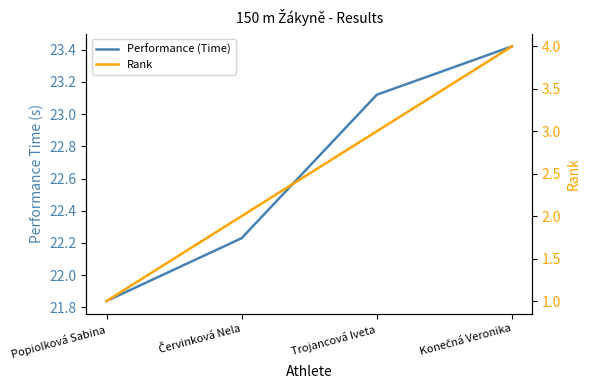

Is it true that Performance (Time) equals 36.5 at Trojancová Iveta?

False